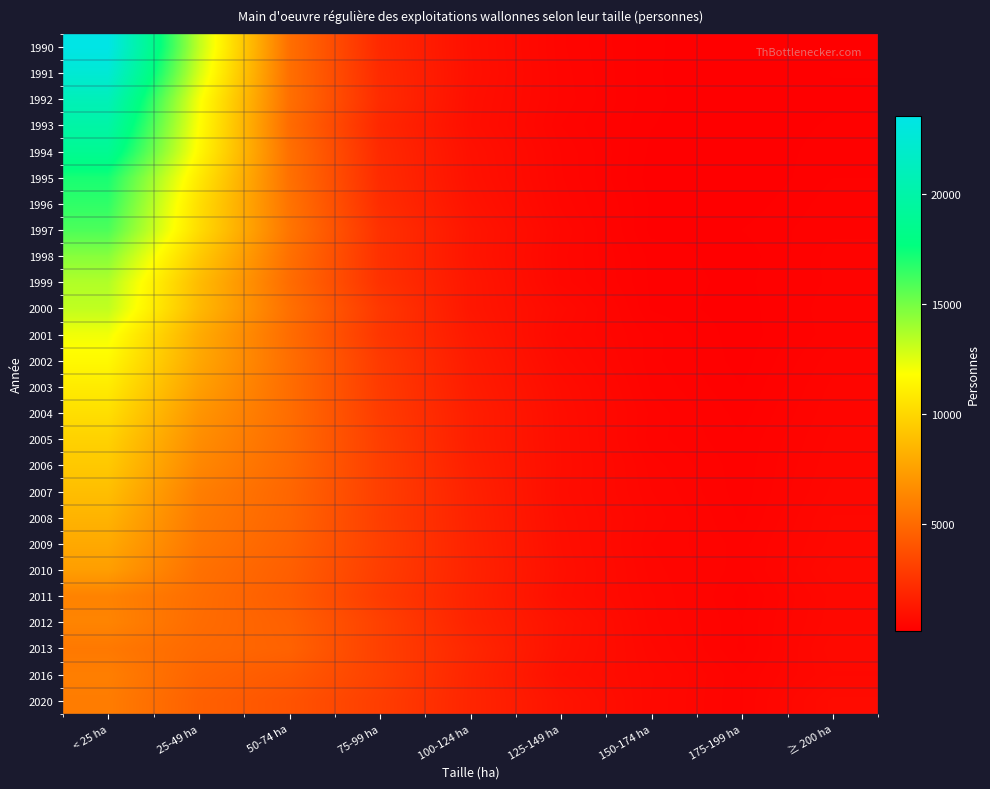

What is the total value across all series at < 25 ha?

323554